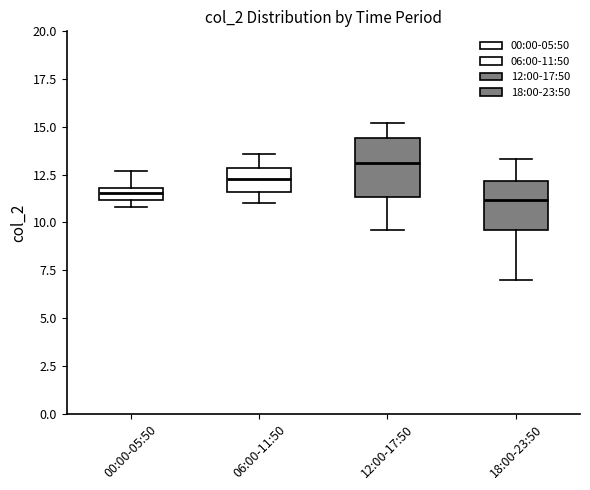

Comparing the boxes themselves (not the whiskers), which one is the tallest?

12:00-17:50